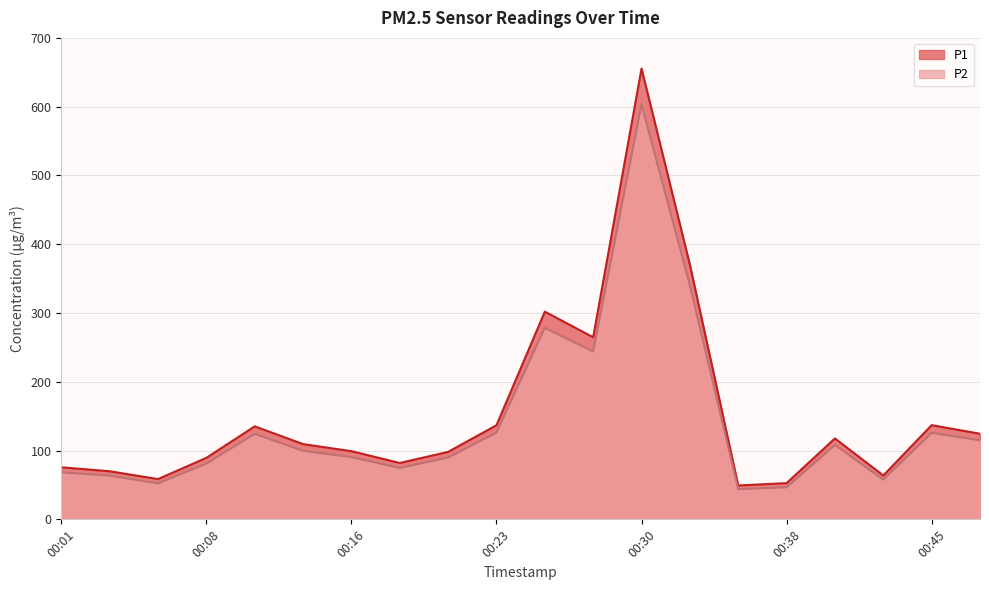

Between 00:45 and 00:04, which is larger?

00:45